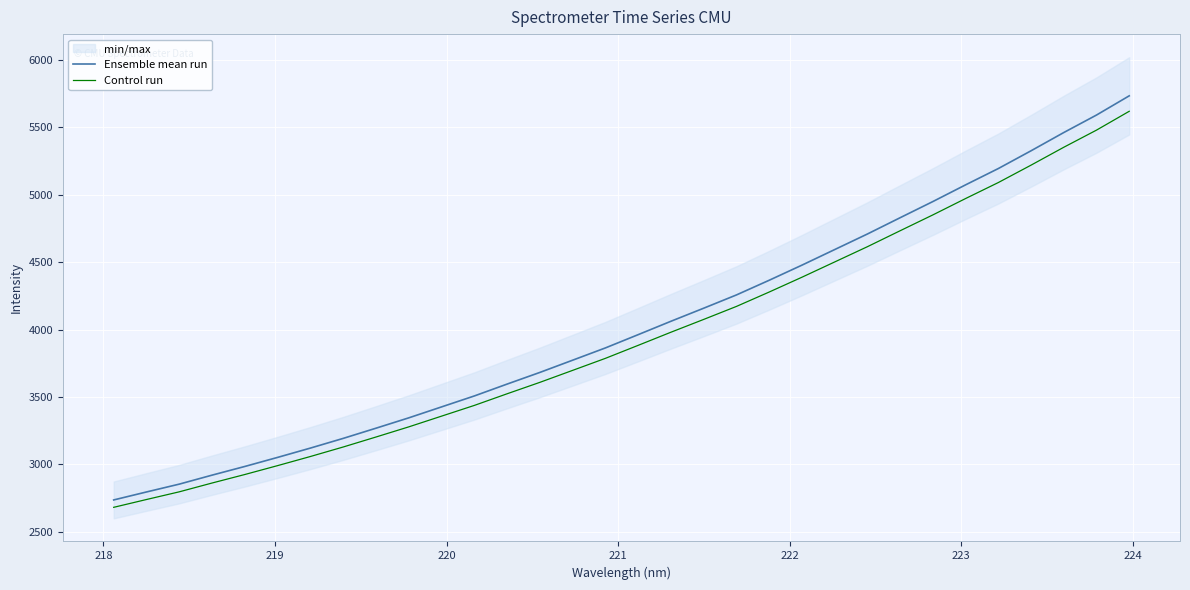

True or false: Control run has more than 0 points higher than both neighbors.

False